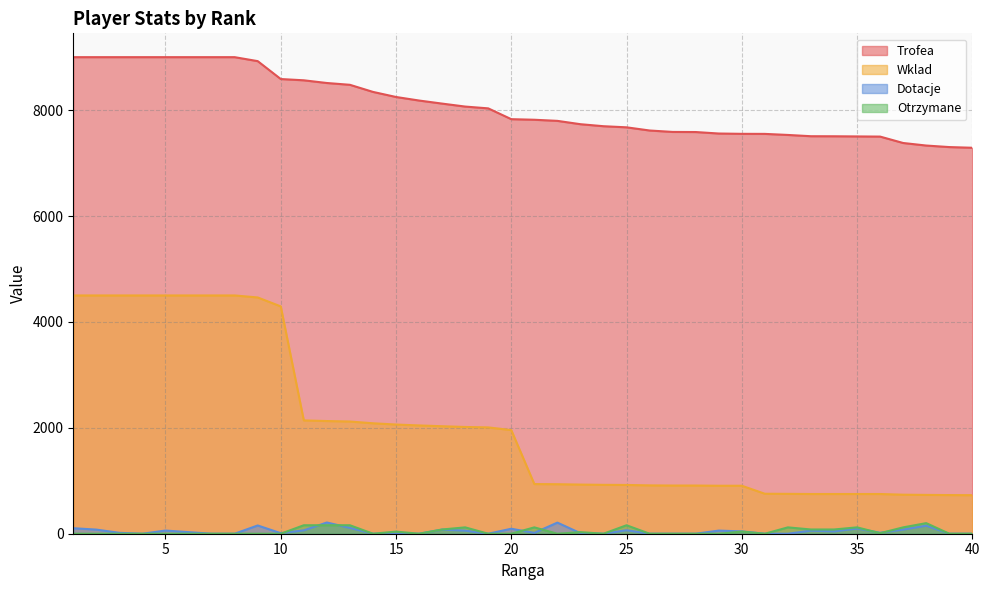

Which series has the largest total across all categories?

Trofea